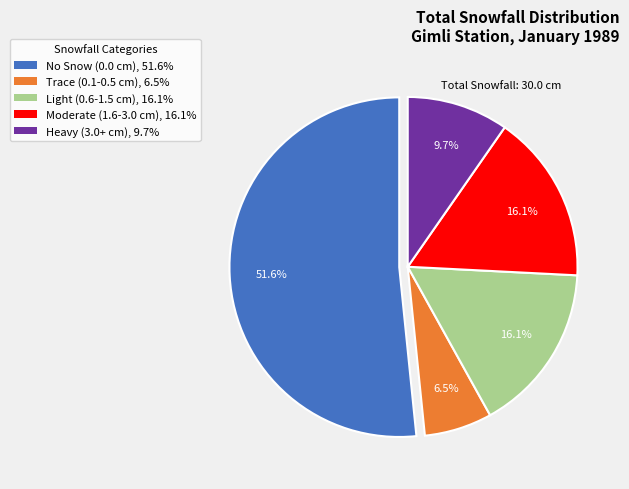

Which slice is the smallest?

Trace (0.1-0.5 cm), 6.5%